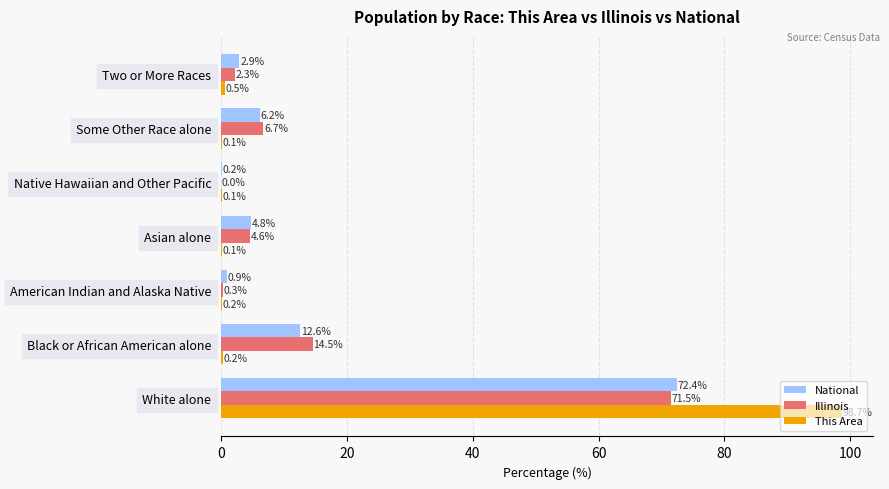

Which series changed the most between Native Hawaiian and Other Pacific and Two or More Races?

National